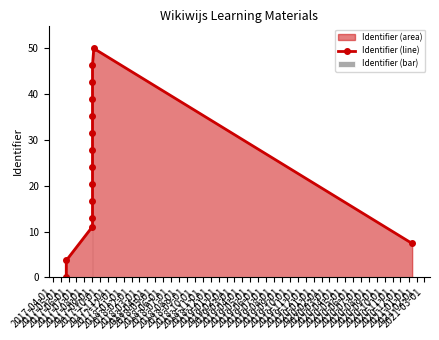

How many values in the Identifier (line) series exceed 24?

8